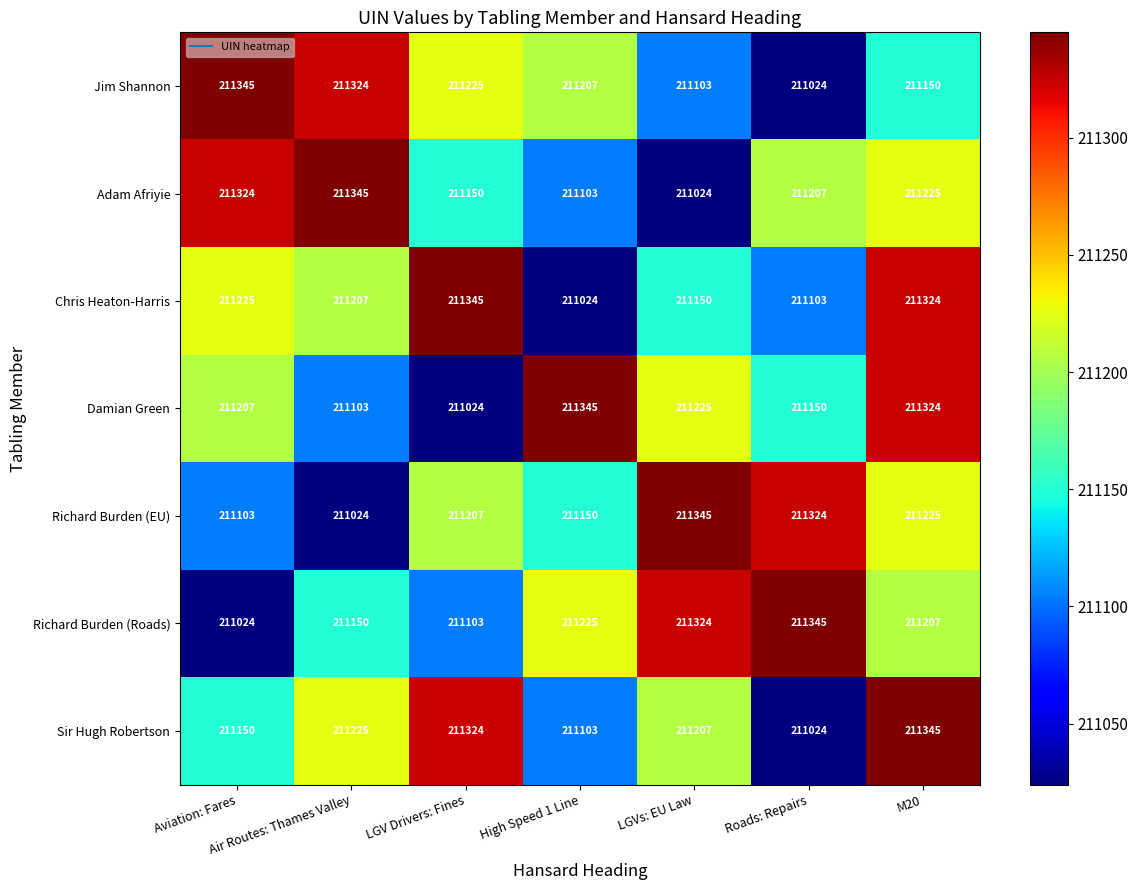

What is the sum of the Richard Burden (Roads) values at LGVs: EU Law and Aviation: Fares?

422348